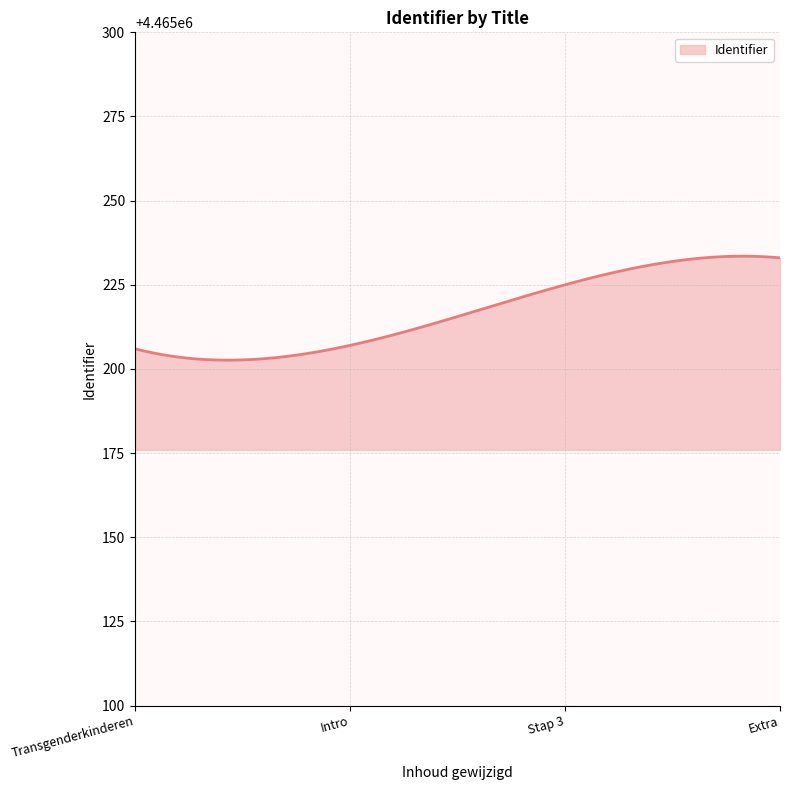

What is the difference between the maximum and minimum values?

30.9